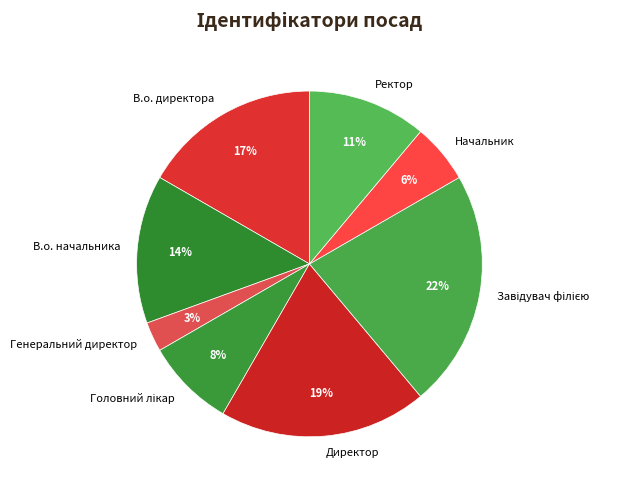

To the nearest percent, what is the average slice percentage?

12%